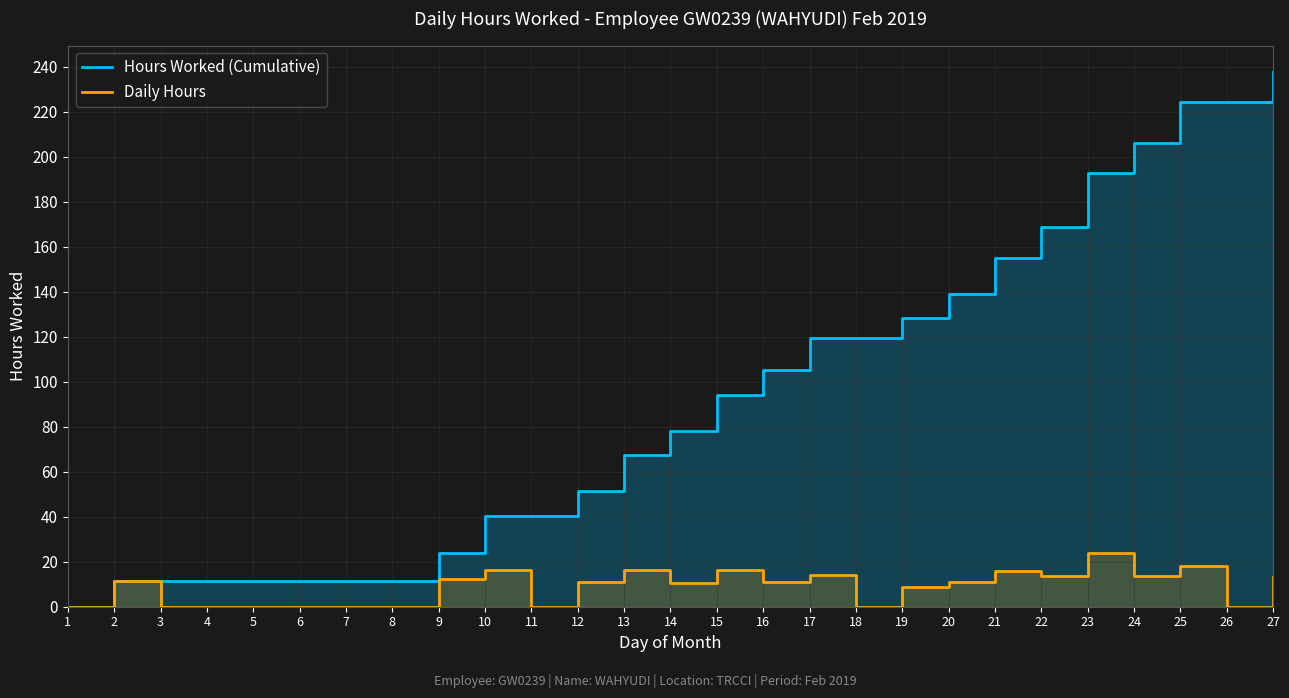

Rank the series by their maximum value, from lowest to highest.

Daily Hours, Hours Worked (Cumulative)